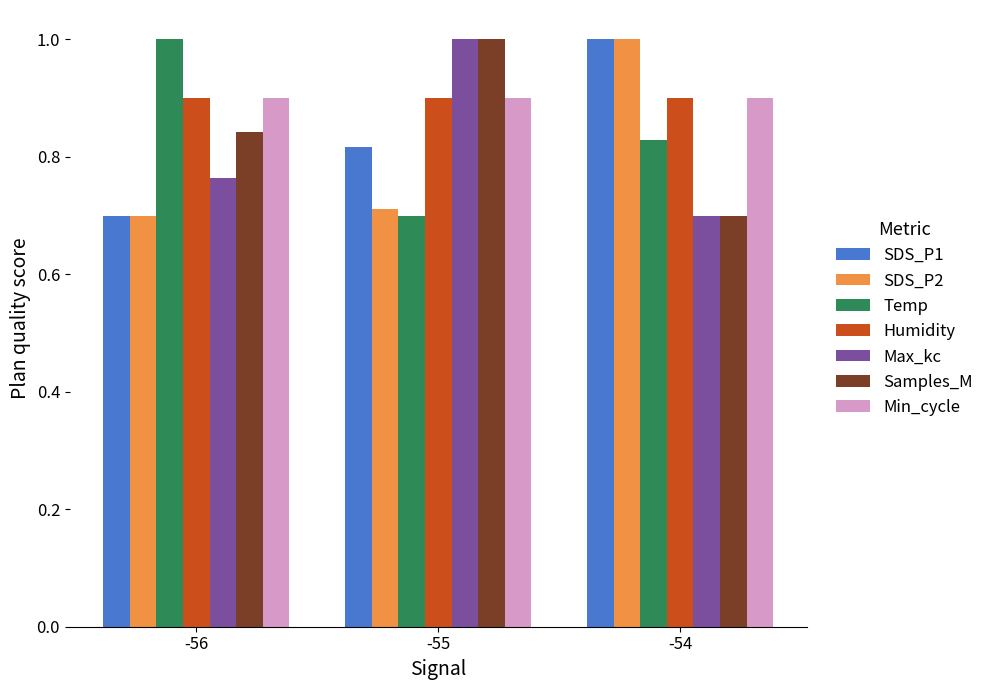

What is the average value of the Humidity series?

0.9